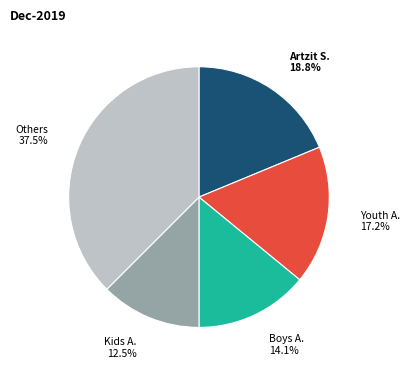

Does any single category account for the majority?

No